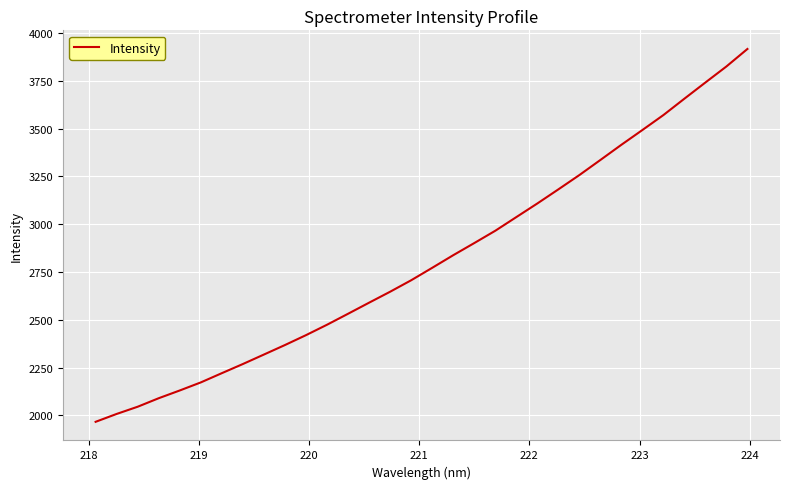

What is the difference between the maximum and minimum values?

1950.9